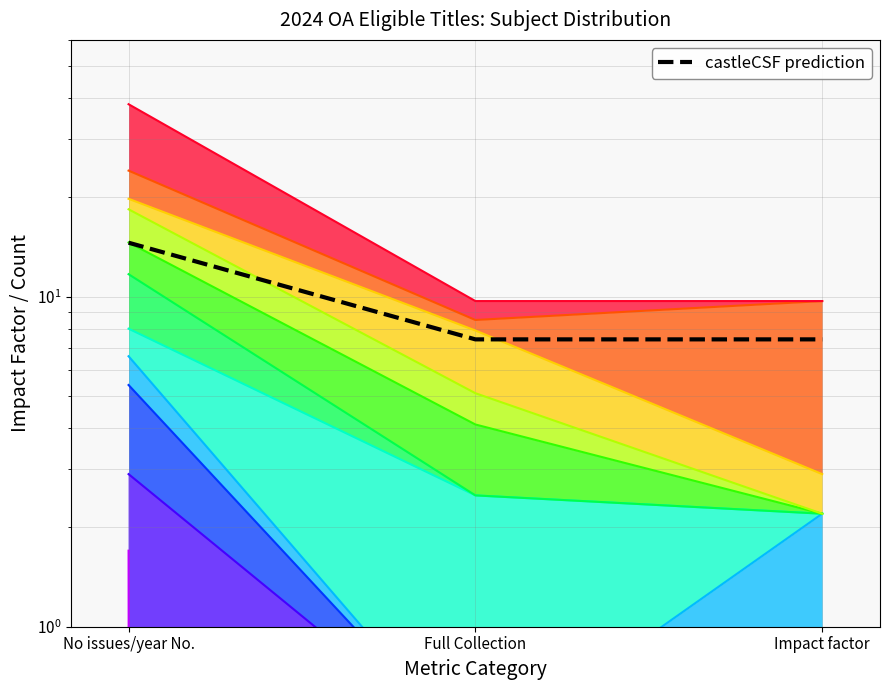

What is the smallest value displayed?

7.4